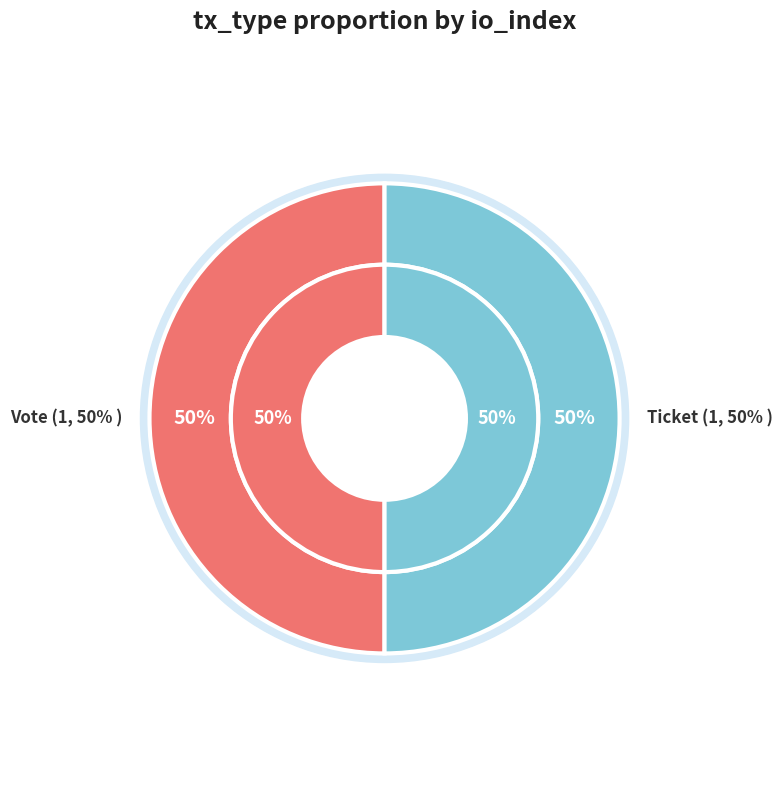

To the nearest percent, what is the combined percentage of Ticket (io_index=0) and Vote (io_index=1)?

100%